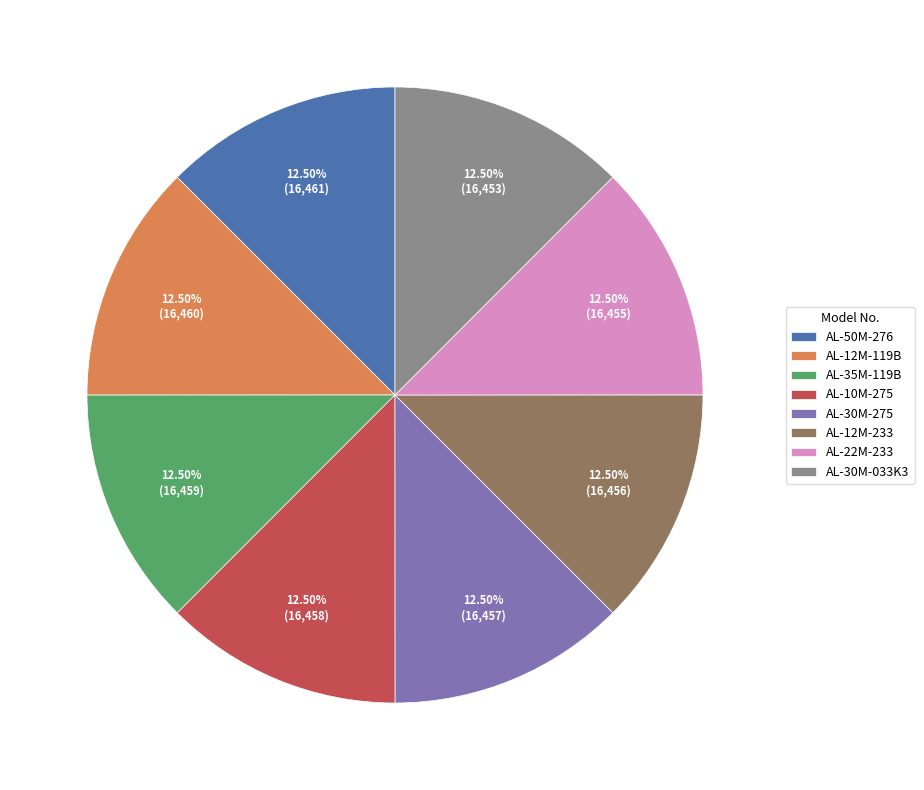

Is it true that AL-10M-275 is 1% of the pie?

False